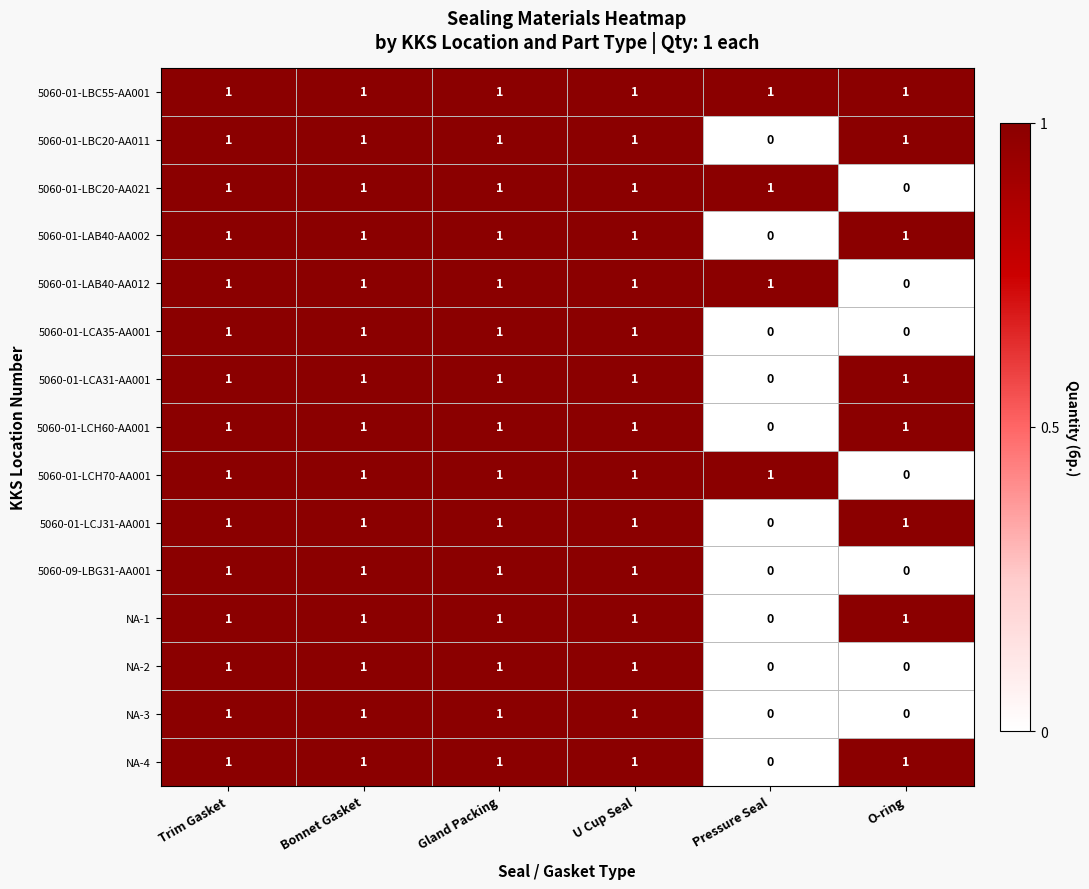

The value of NA-4 at Gland Packing is 0. True or false?

False